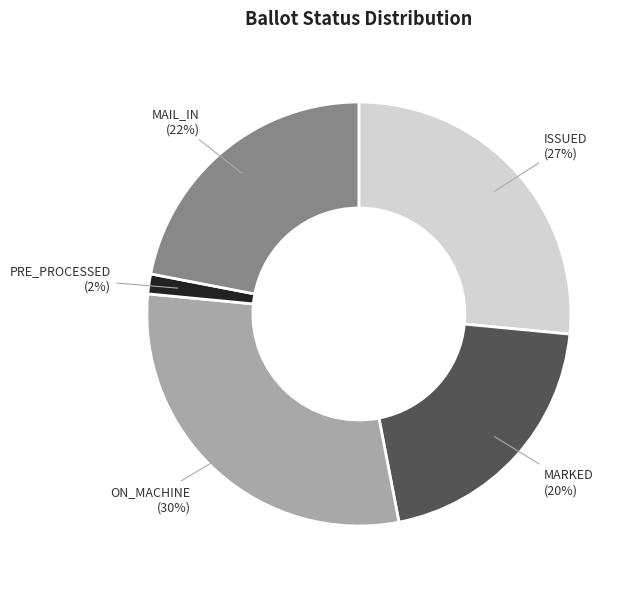

To the nearest percent, what portion does ISSUED represent?

27%